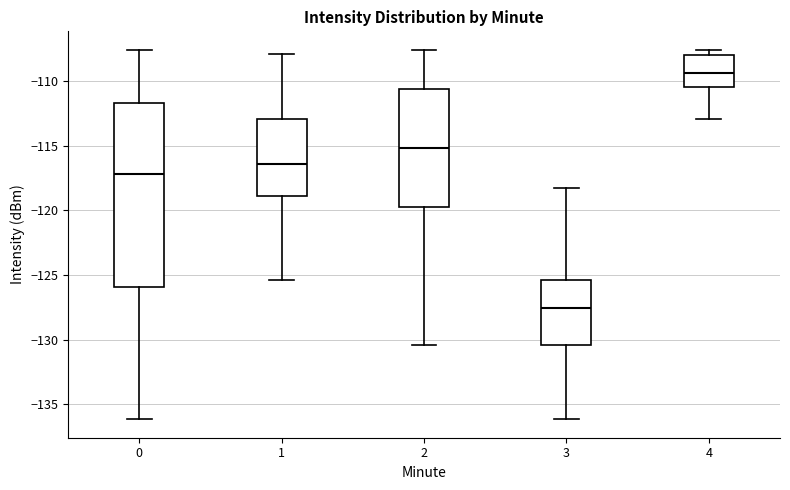

Reading left to right, read every box against the y-axis: the position of its median line, the range the box covers, and the ends of its whiskers. The values are not printed on the chart, so give them approximately, as read against the axis.

0: median -117.0, box -126.0 to -111.5, whiskers -136.0 to -107.5
1: median -116.5, box -119.0 to -113.0, whiskers -125.5 to -108.0
2: median -115.0, box -120.0 to -110.5, whiskers -130.5 to -107.5
3: median -127.5, box -130.5 to -125.5, whiskers -136.0 to -118.5
4: median -109.5, box -110.5 to -108.0, whiskers -113.0 to -107.5